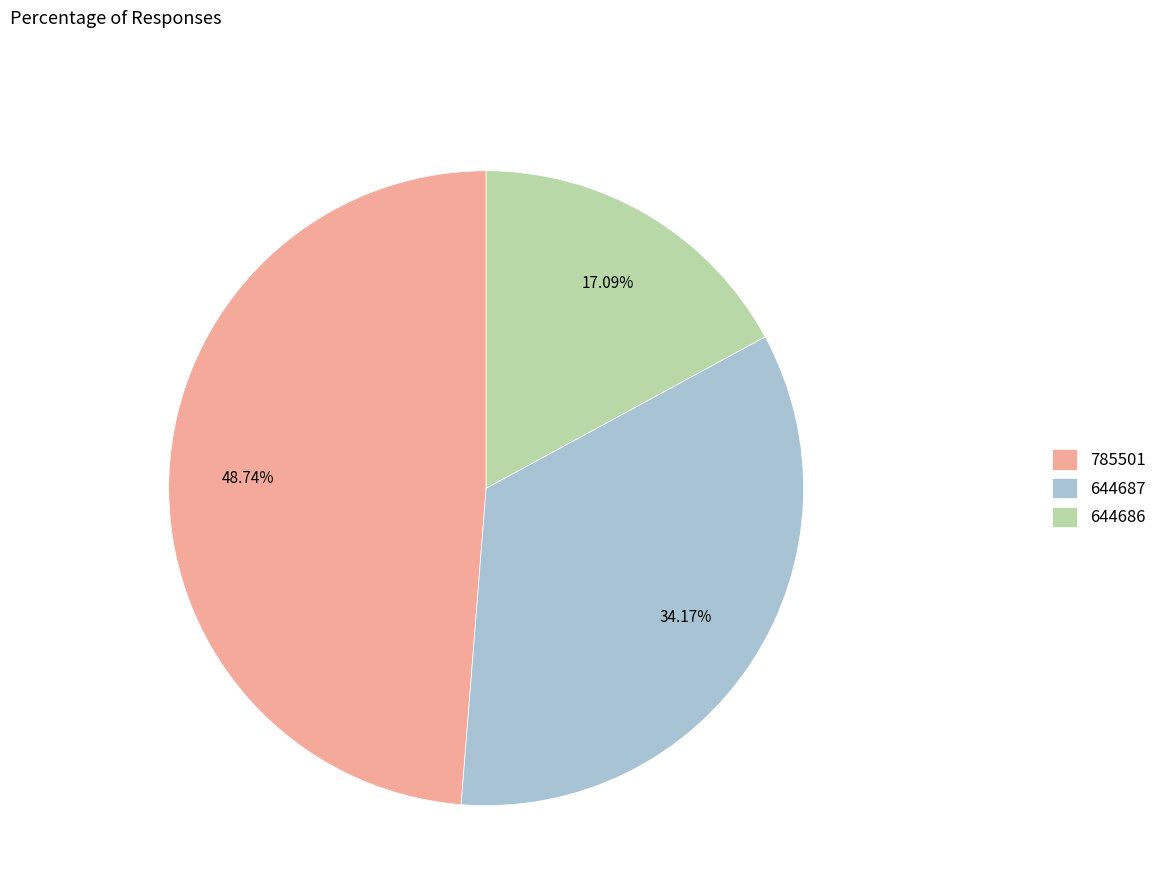

How many slices are in this pie chart?

3